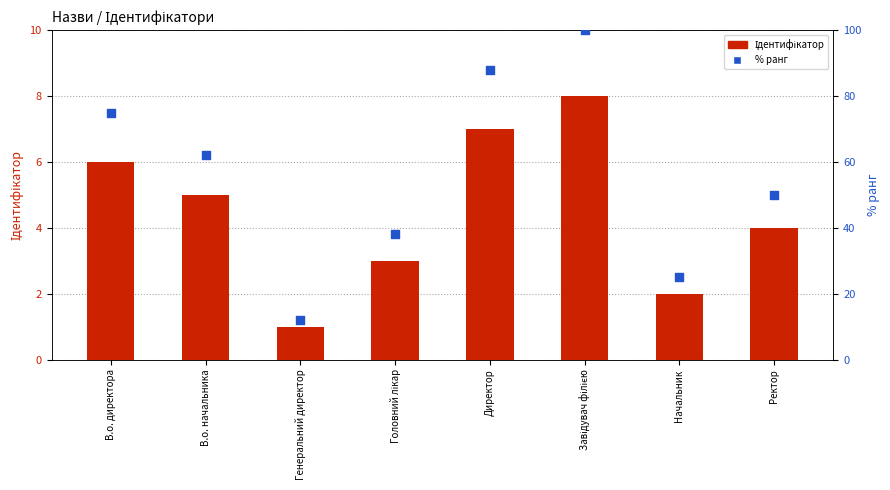

Which series contains the lowest Y value?

Ідентифікатор